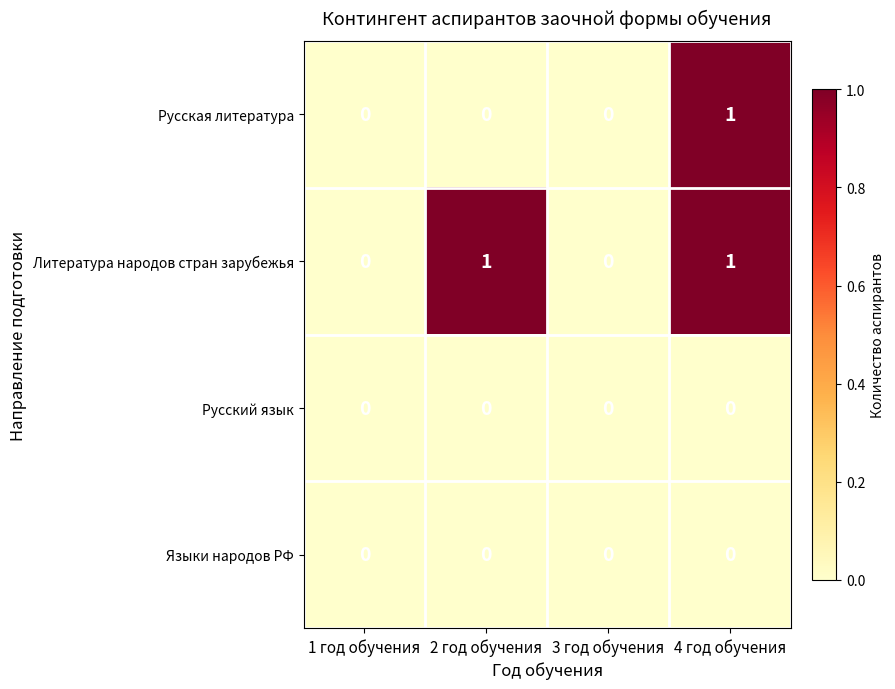

True or false: Литература народов стран зарубежья has a value of 0 at 3 год обучения.

True